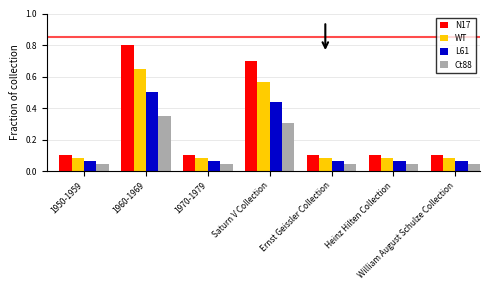

Count the number of data series in this chart.

4